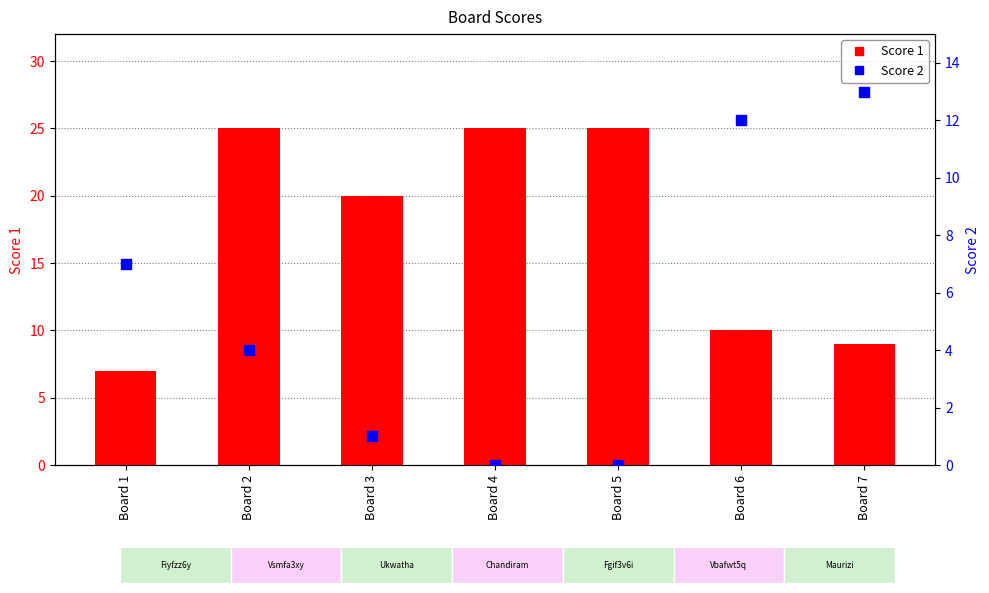

Which series contains the highest Y value?

Score 1